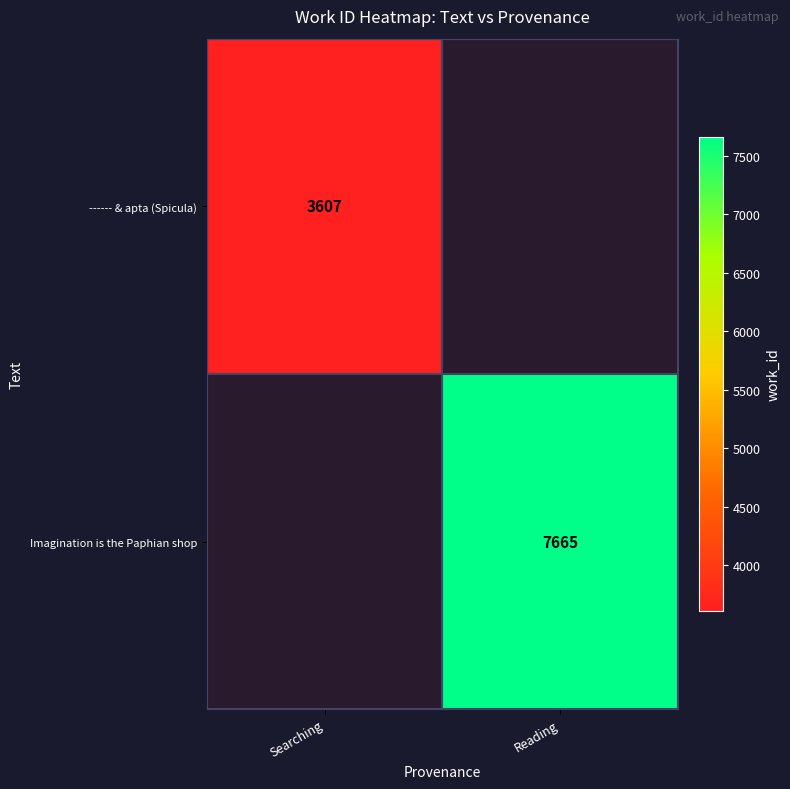

The ------ & apta (Spicula) series shows 5046 at Searching. True or false?

False